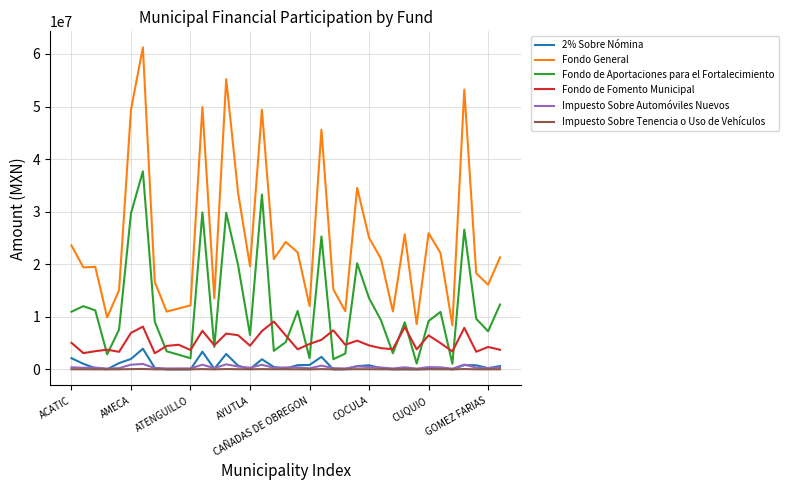

Which series has the largest range (max minus min)?

Fondo General